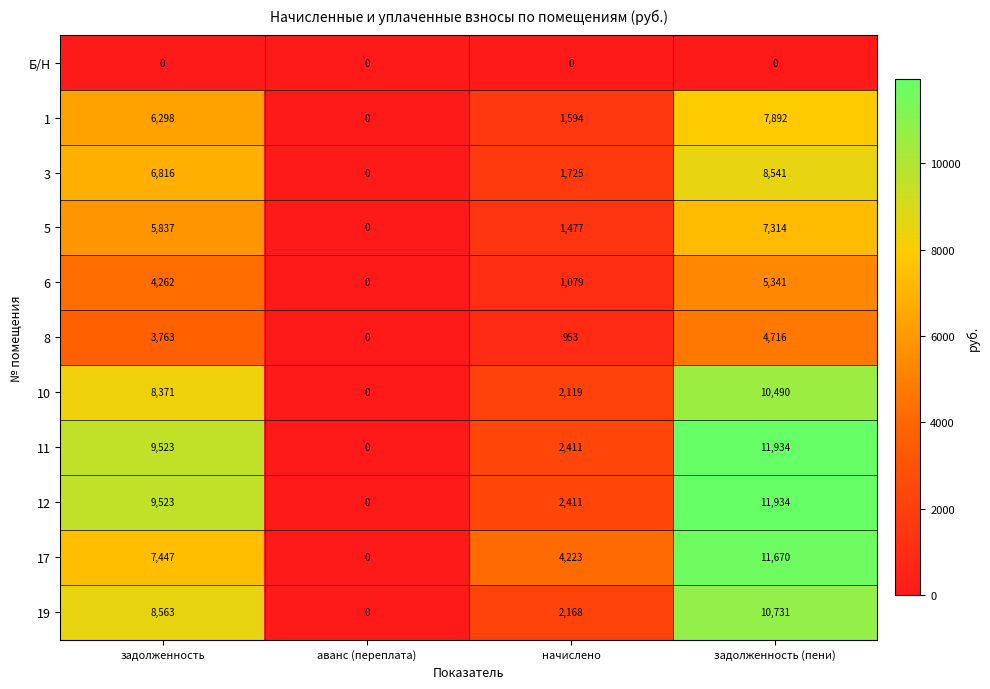

What is the difference between the maximum and minimum values in the 1 series?

7892